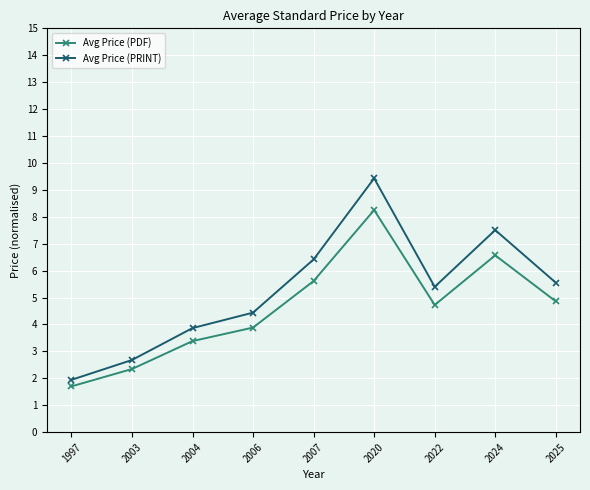

Is the value of Avg Price (PDF) at 2003 greater than the value of Avg Price (PRINT) at 2004?

No